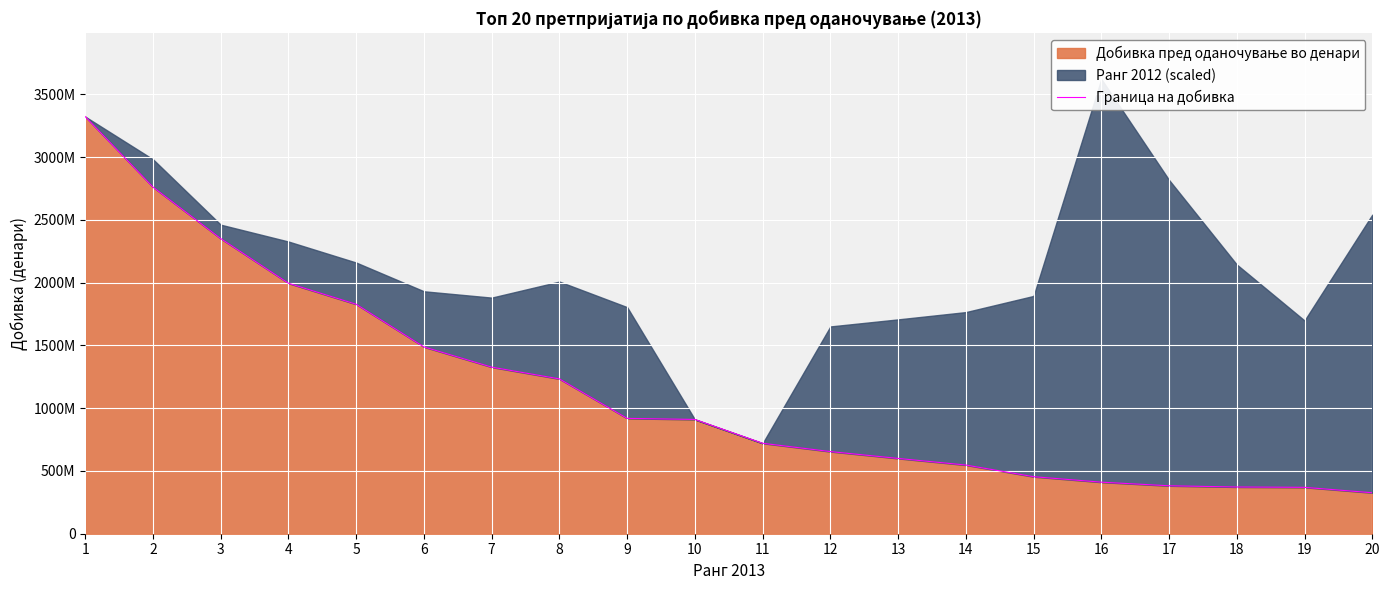

Is it true that the value at 19 is 148481827?

False